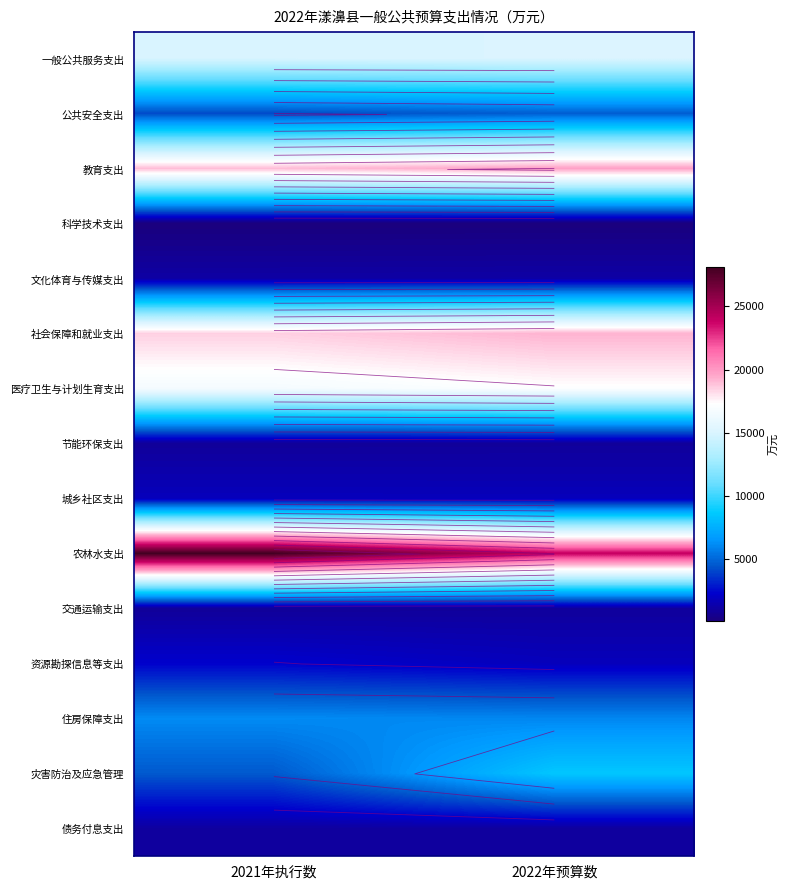

What is the sum of the 一般公共服务支出 values at 2022年预算数 and 2021年执行数?

30124